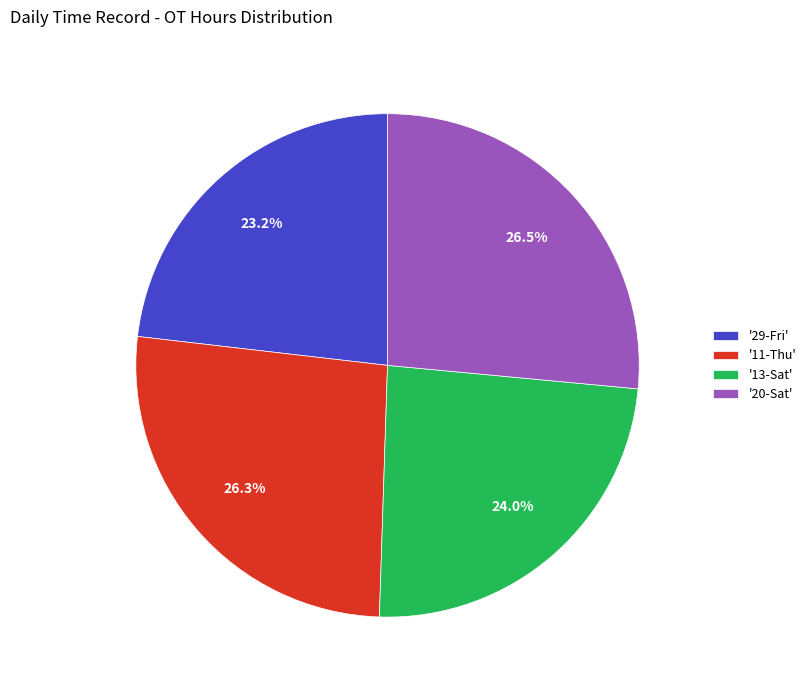

Is there a majority slice in this chart?

No